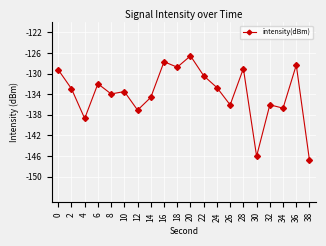

What is the value of the 10th point from the left?

-128.8